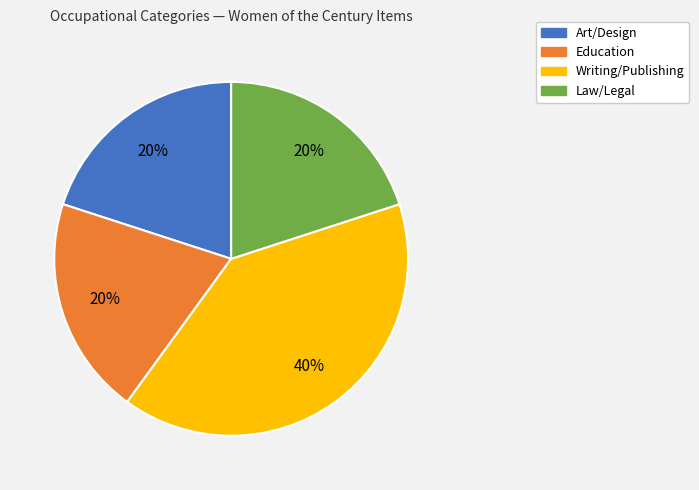

To the nearest percent, what is the difference between the largest and smallest slice percentages?

20%